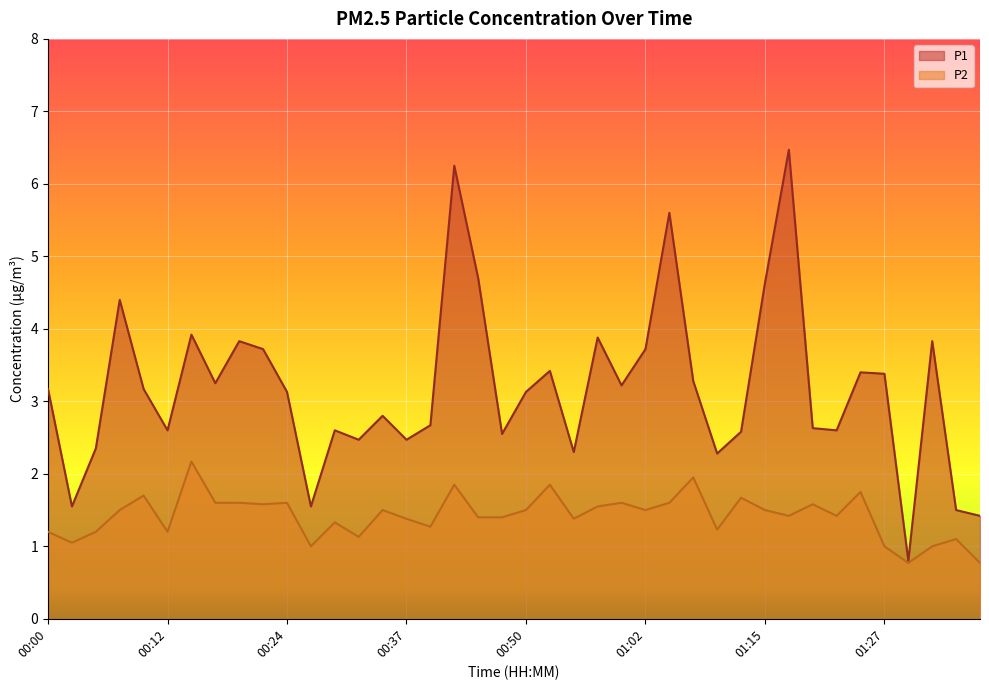

True or false: P1 and P2 intersect in this chart.

False